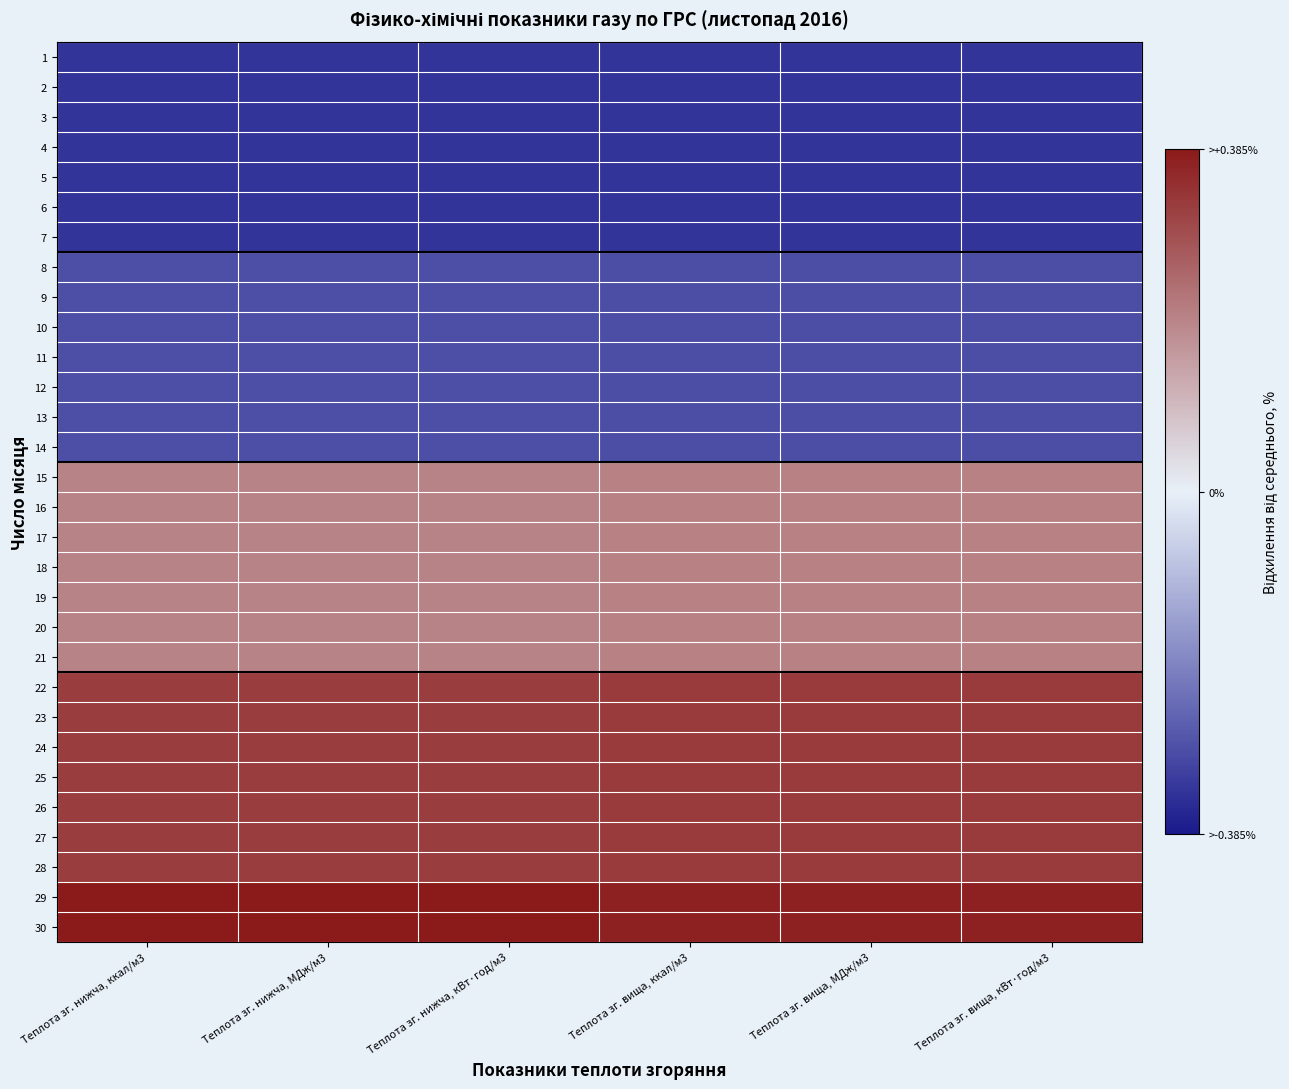

List the series in order of their peak value, lowest first.

1, 2, 3, 4, 5, 6, 7, 8, 9, 10, 11, 12, 13, 14, 15, 16, 17, 18, 19, 20, 21, 22, 23, 24, 25, 26, 27, 28, 29, 30